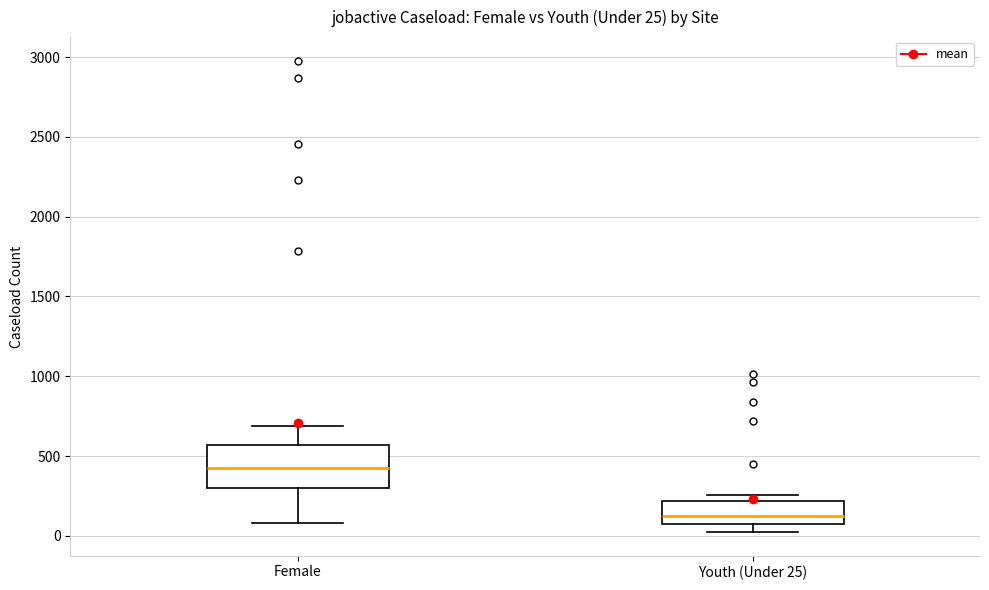

Which box is the tallest, from its lower edge to its upper edge?

Female